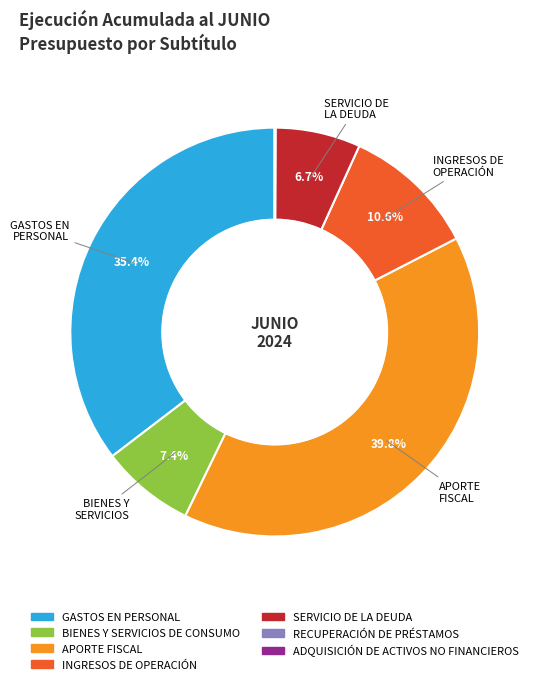

Which slice is the largest?

APORTE FISCAL